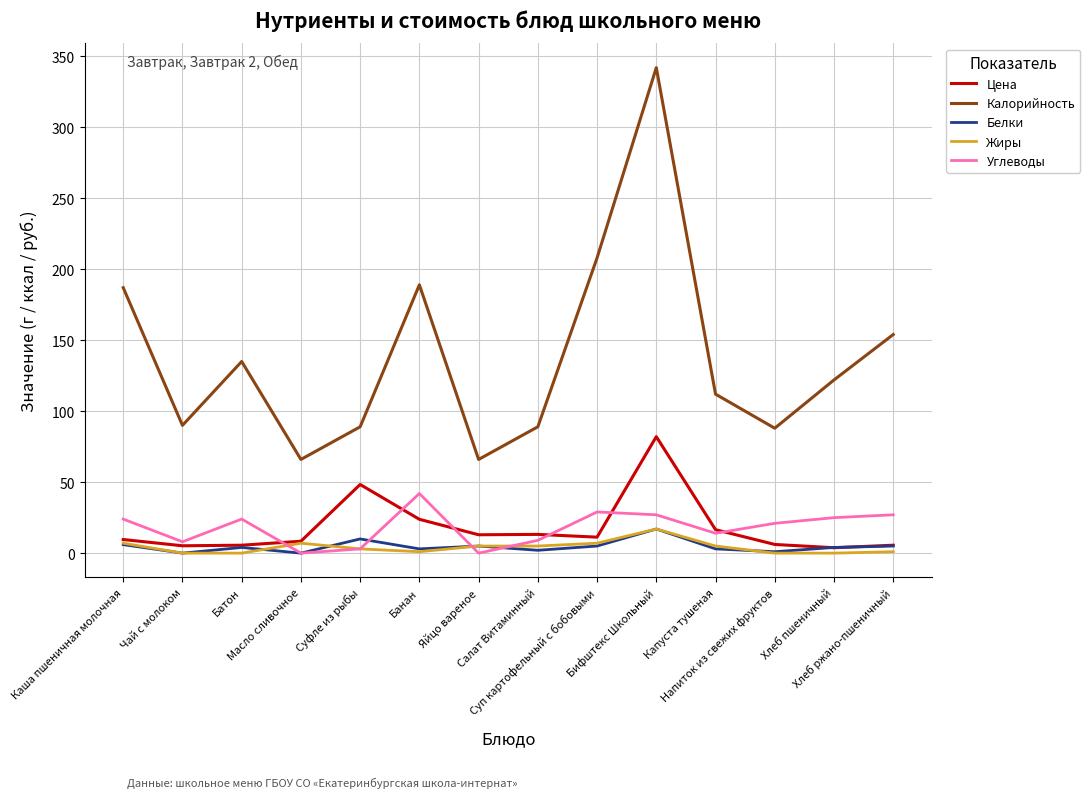

True or false: Углеводы and Белки cross at least once.

True